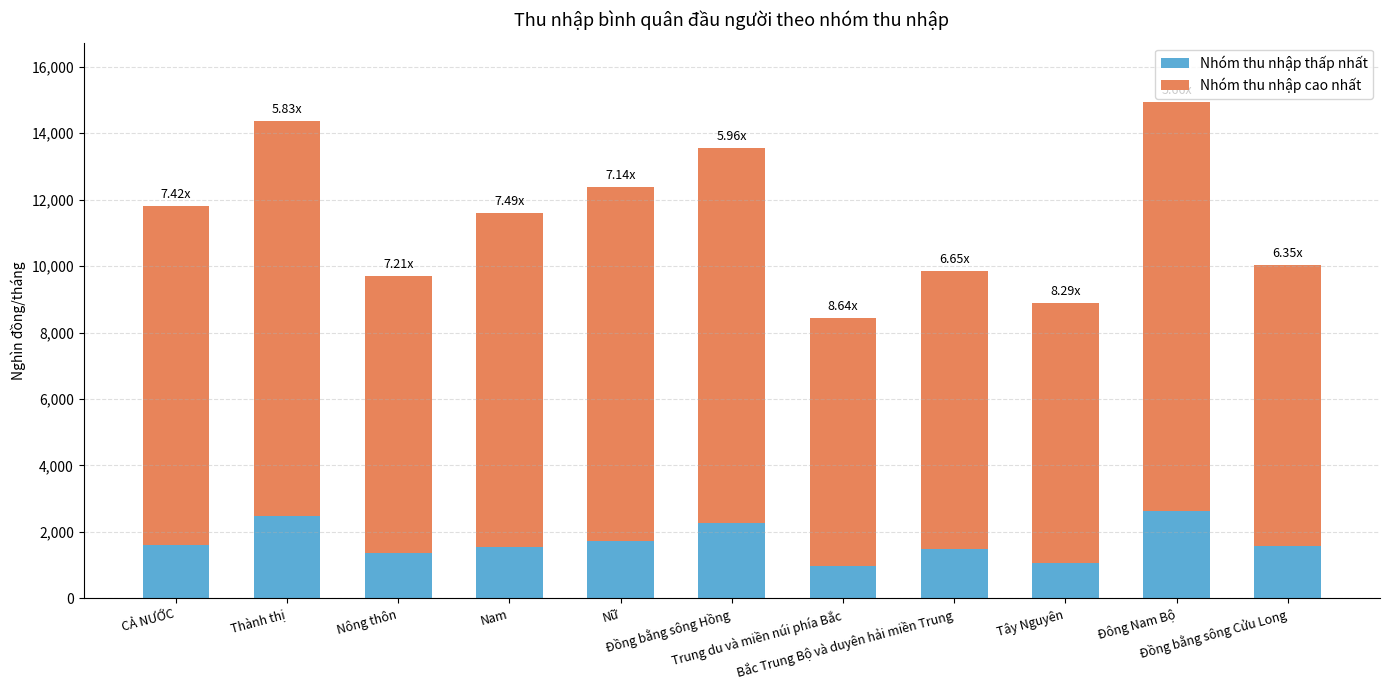

What are all the series names shown in the legend?

Nhóm thu nhập thấp nhất, Nhóm thu nhập cao nhất